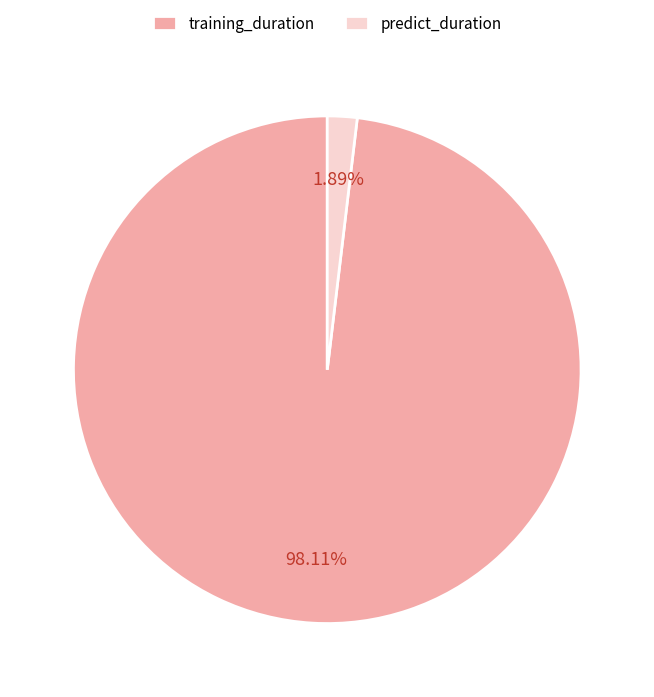

To the nearest percent, what portion does predict_duration represent?

2%